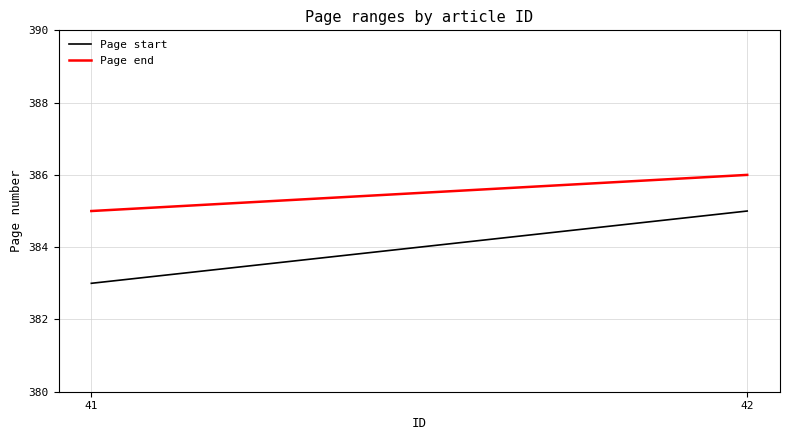

Which series has the largest total across all categories?

Page end